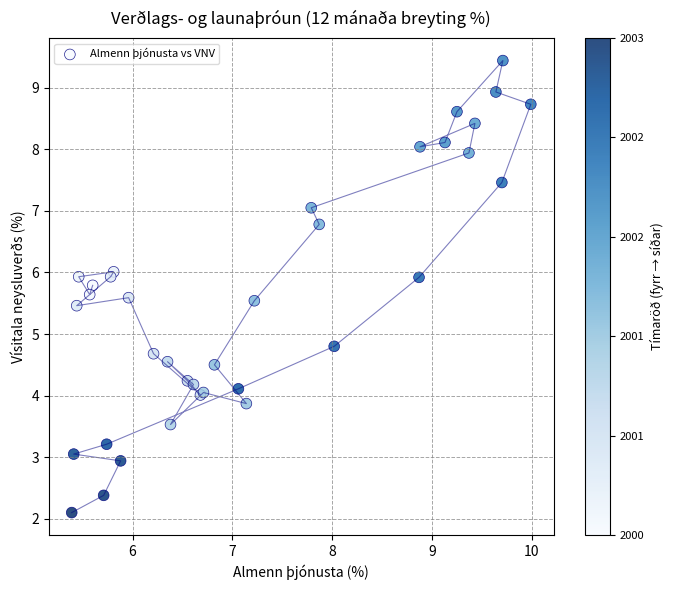

What Y value in the scatter plot is closest to 5?

4.8